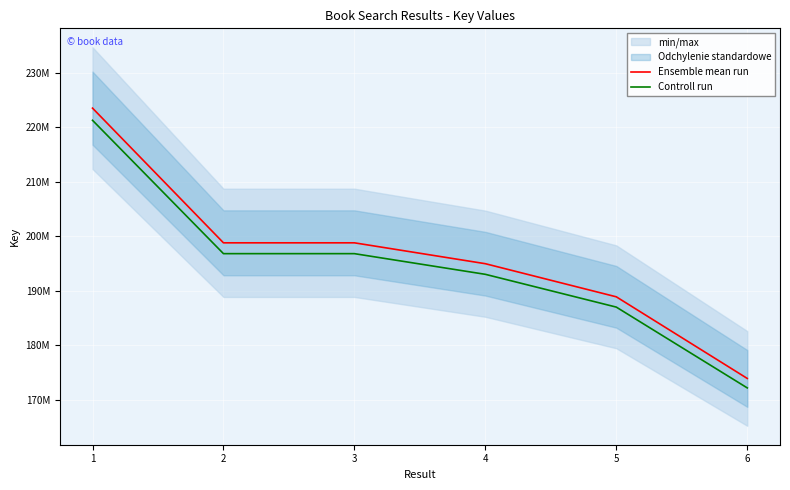

At which category is the sum across all series the highest?

1